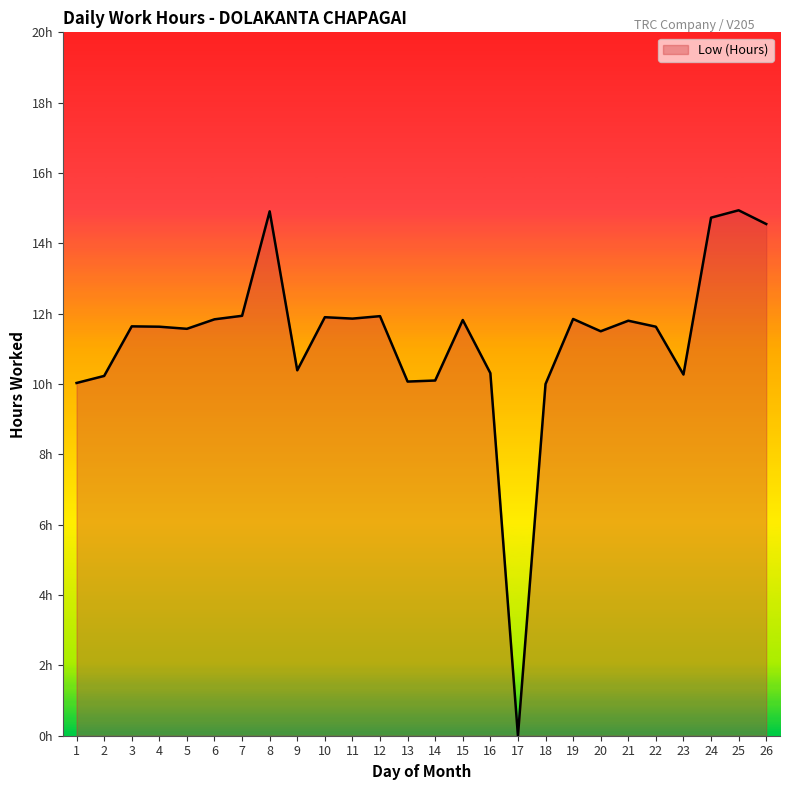

Does the chart display data point markers on the line(s)?

No